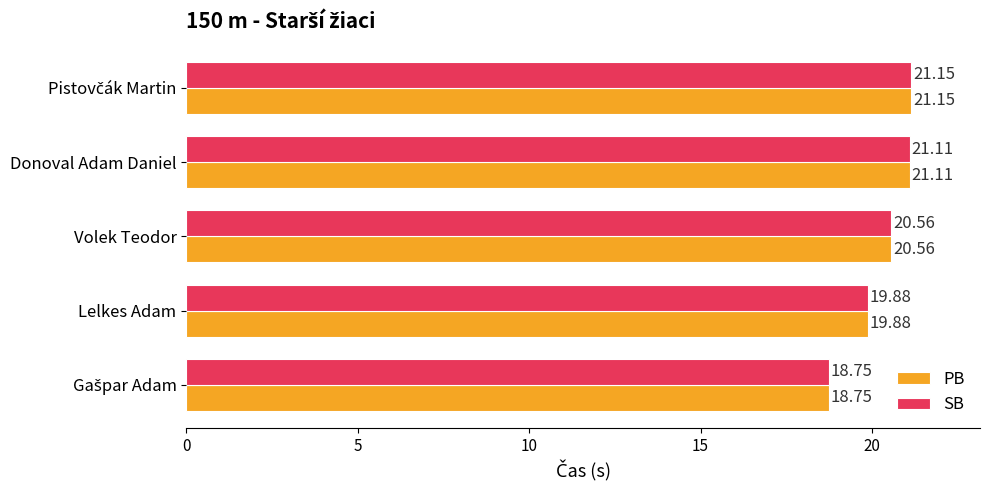

What are all the series names shown in the legend?

PB, SB